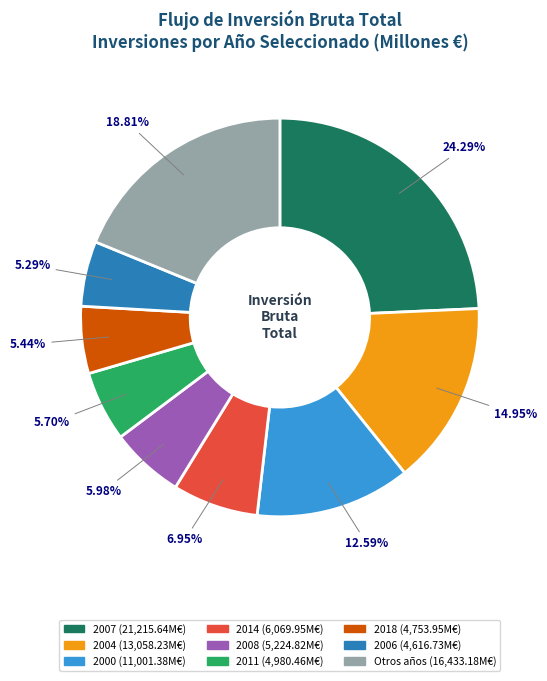

To the nearest percent, what is the average slice percentage?

11%